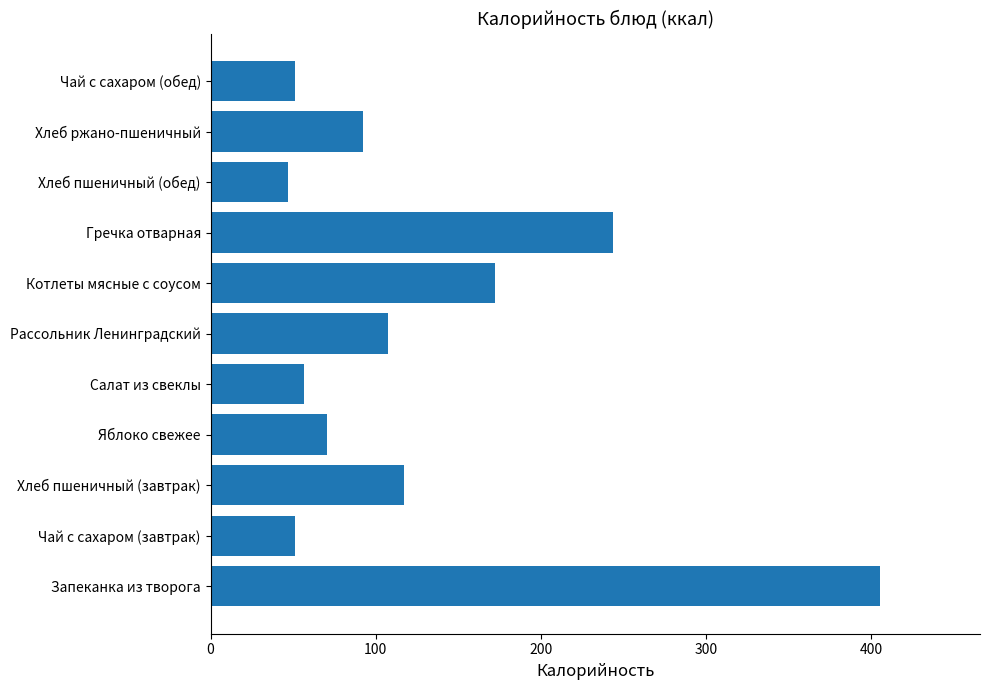

What is the sum of the values at Чай с сахаром (завтрак) and Салат из свеклы?

107.2